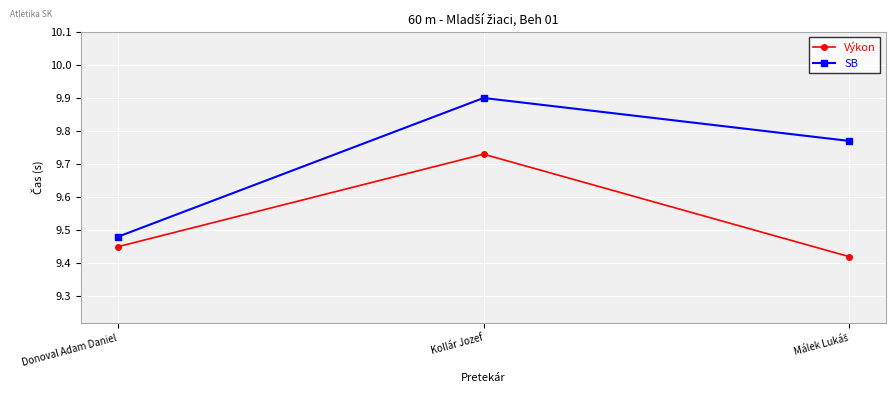

At how many categories does at least one series exceed 9?

3